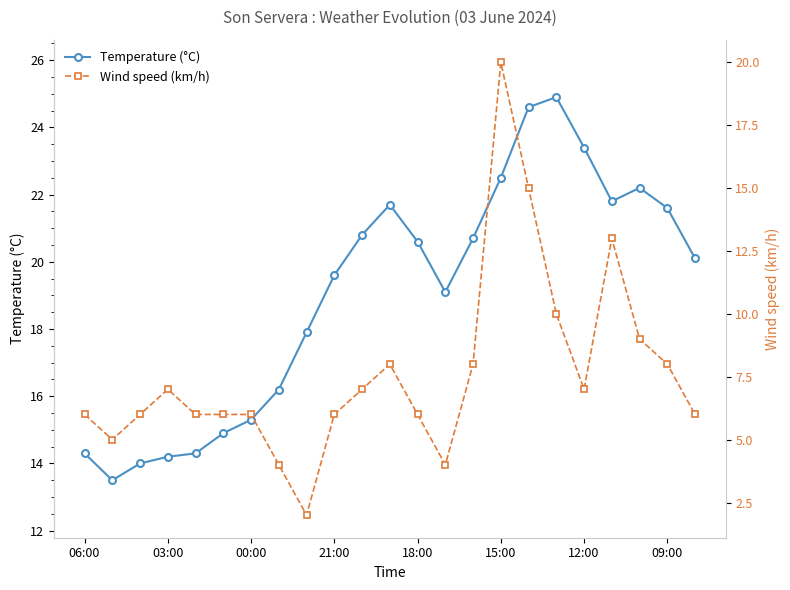

How many categories are shown in the chart?

23